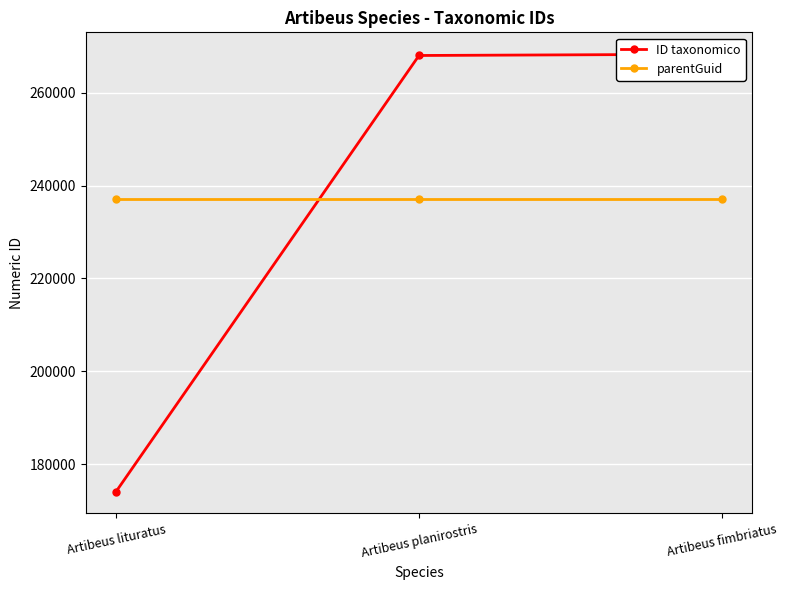

Rank the series by their maximum value, from highest to lowest.

ID taxonomico, parentGuid